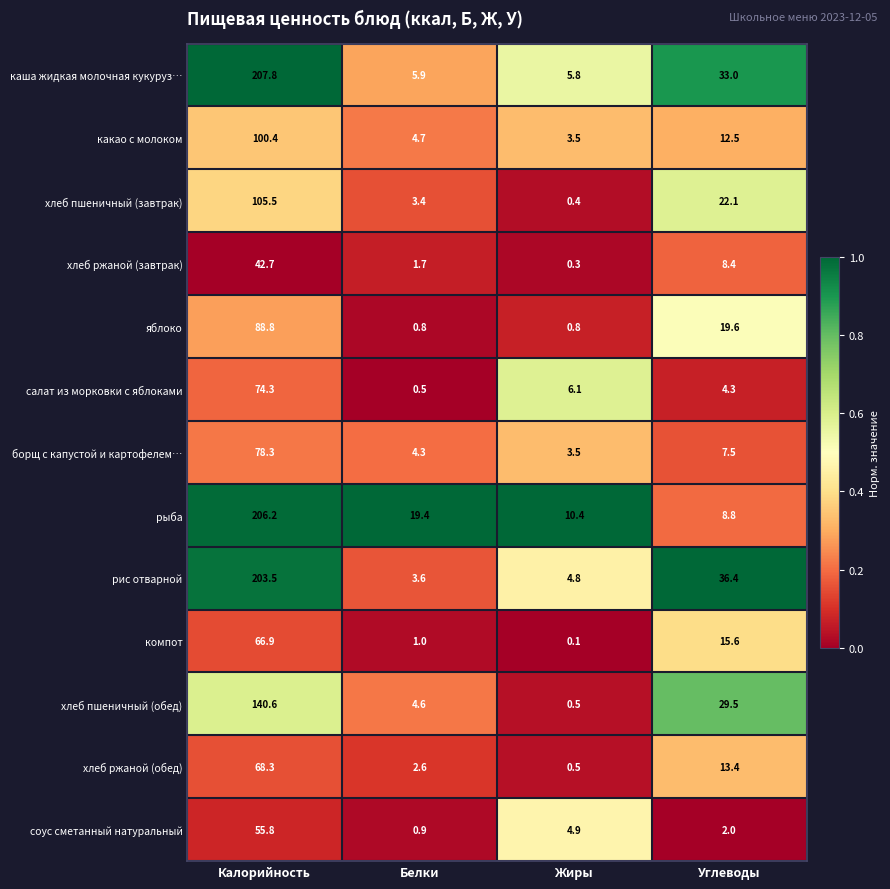

Between Белки and Углеводы, which series saw the biggest shift?

рис отварной